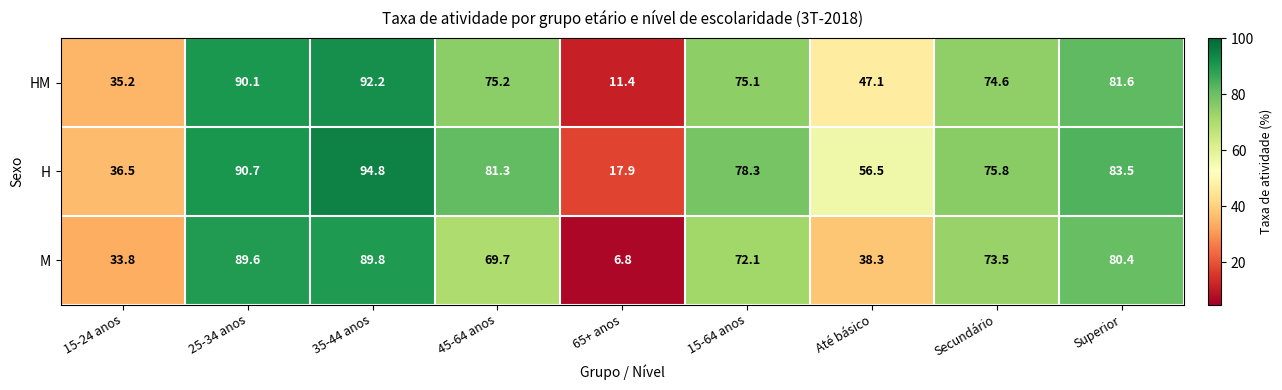

At how many categories does at least one series exceed 50?

7